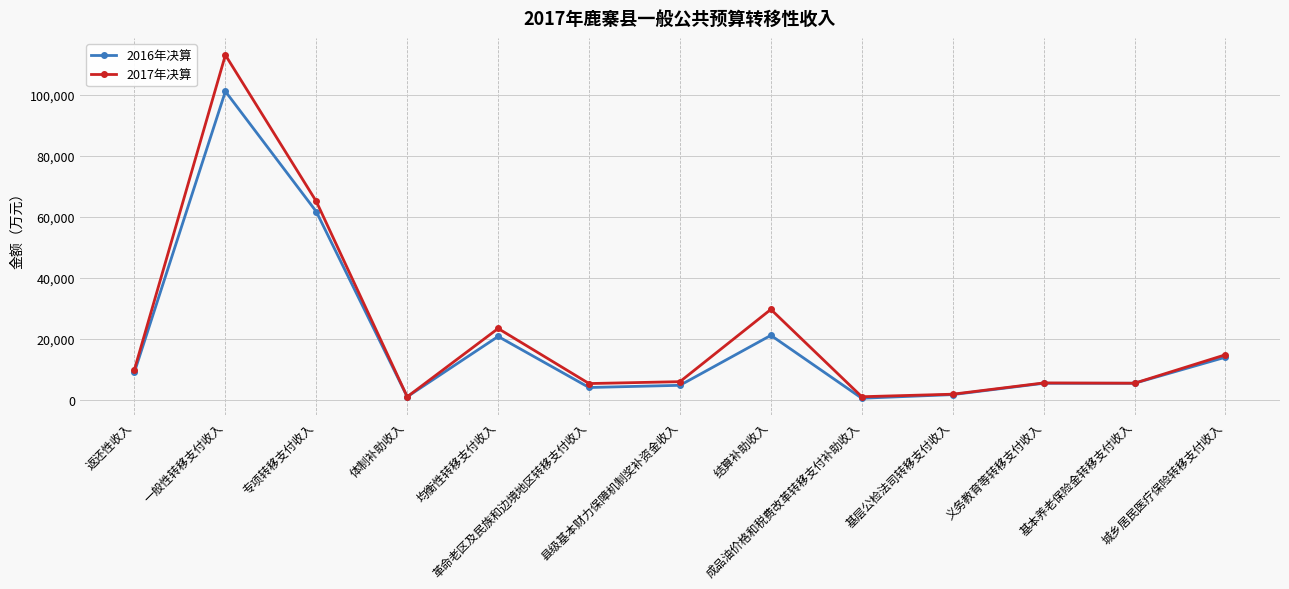

How many lines are shown in the chart?

2